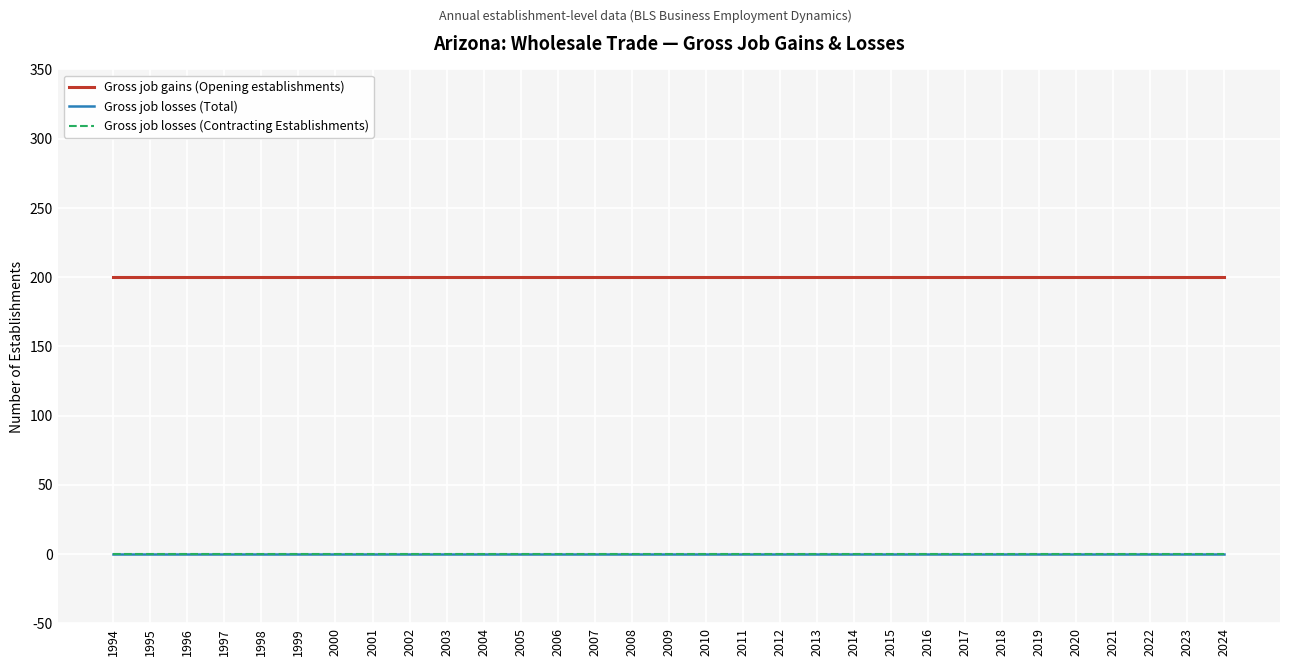

Does the chart have visible grid lines?

Yes